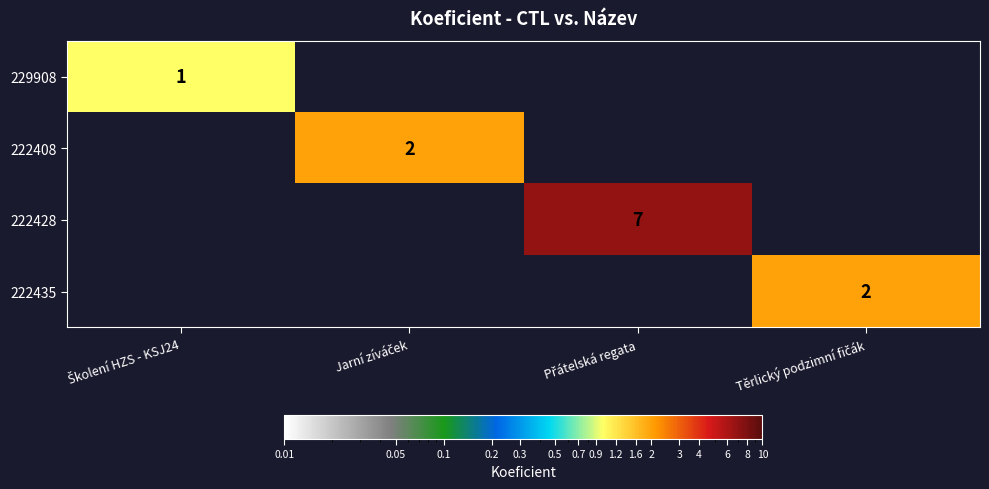

Which has a higher value, Školení HZS - KSJ24 or Přátelská regata?

Přátelská regata